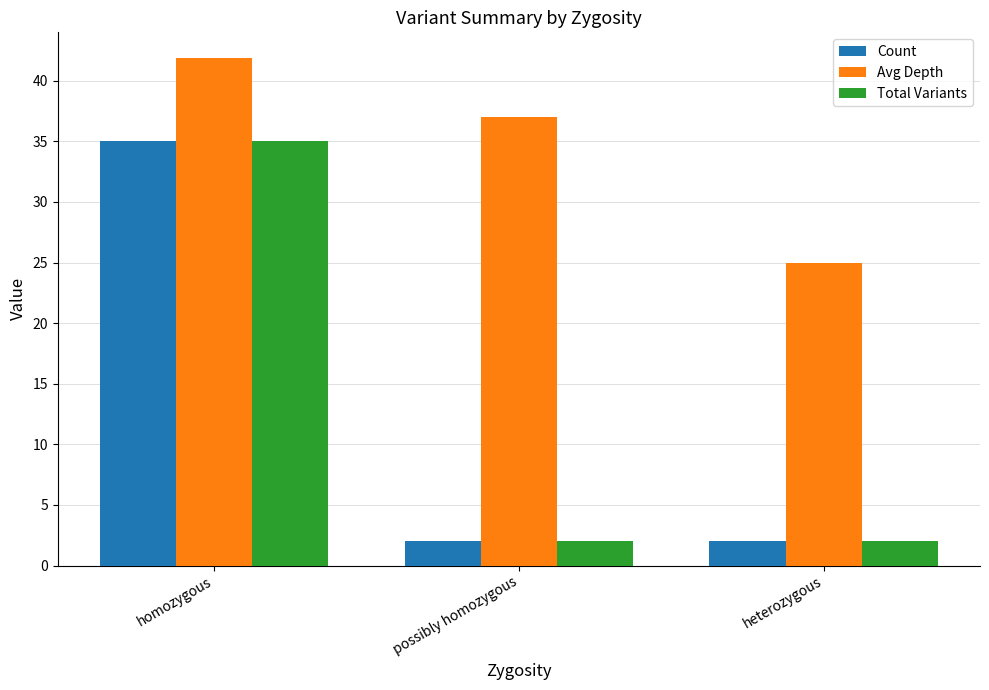

At how many categories does at least one series exceed 10?

3